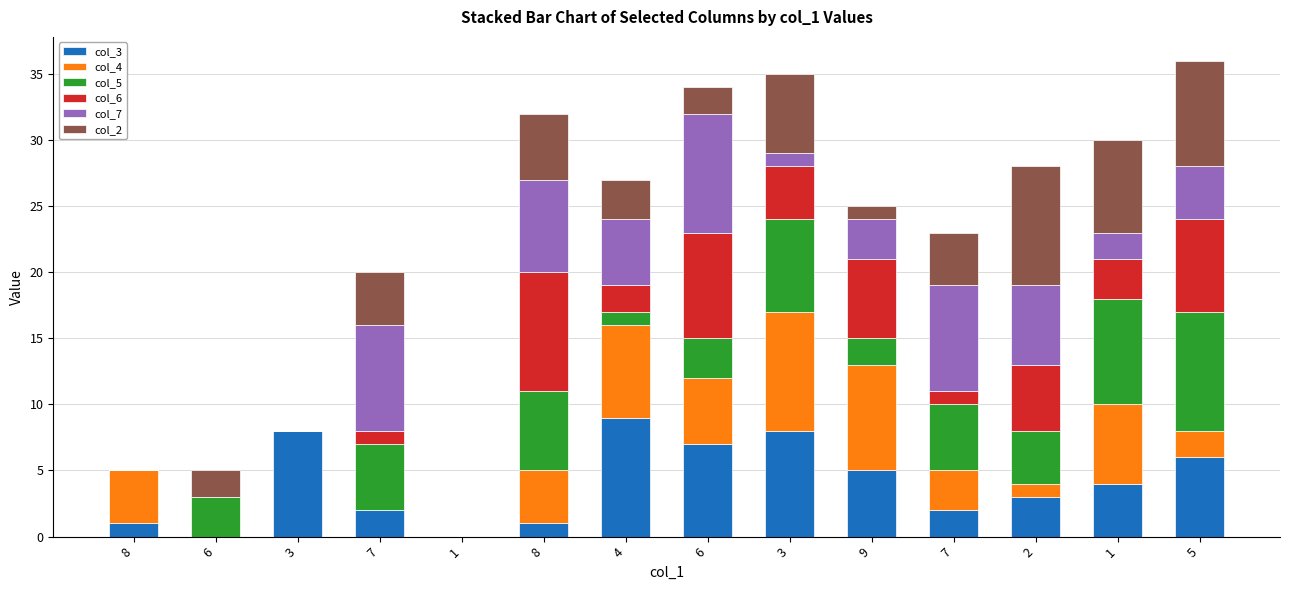

What are all the series names shown in the legend?

col_3, col_4, col_5, col_6, col_7, col_2